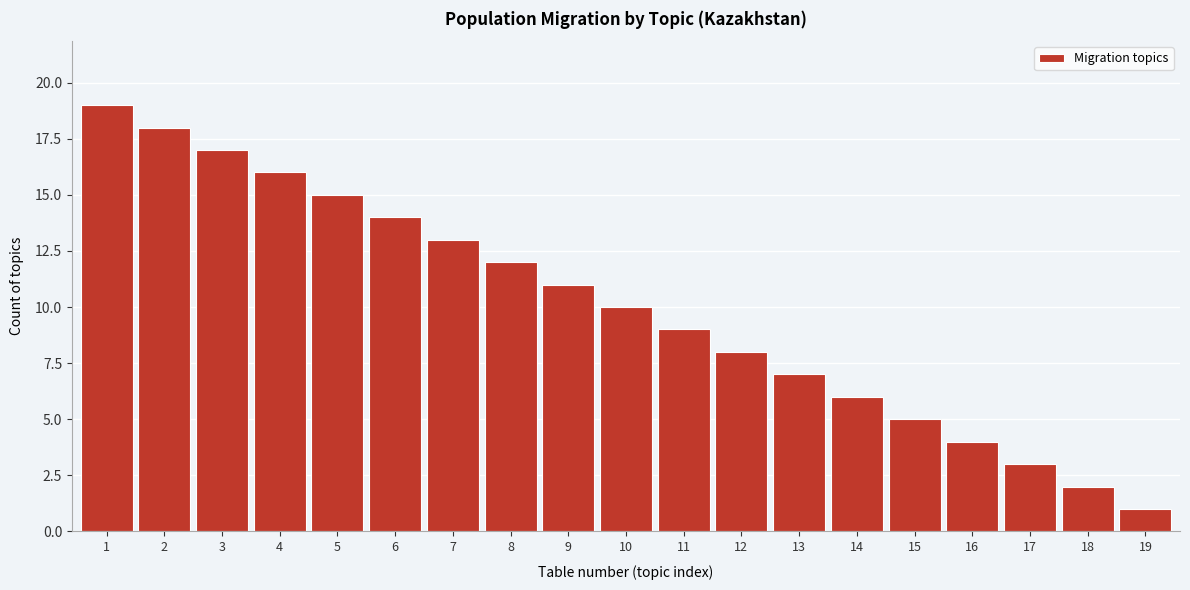

Reading left to right, extract all data points from this chart.

19	18	17	16	15	14	13	12	11	10	9	8	7	6	5	4	3	2	1